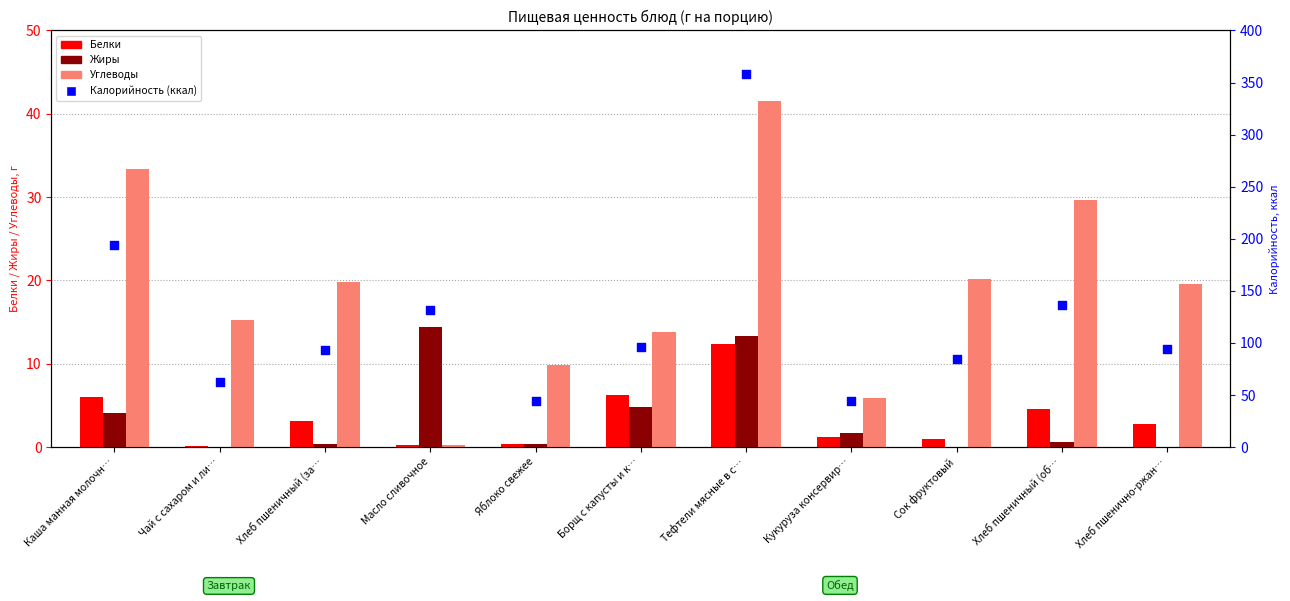

At which category is the sum across all series the highest?

Тефтели мясные в с…